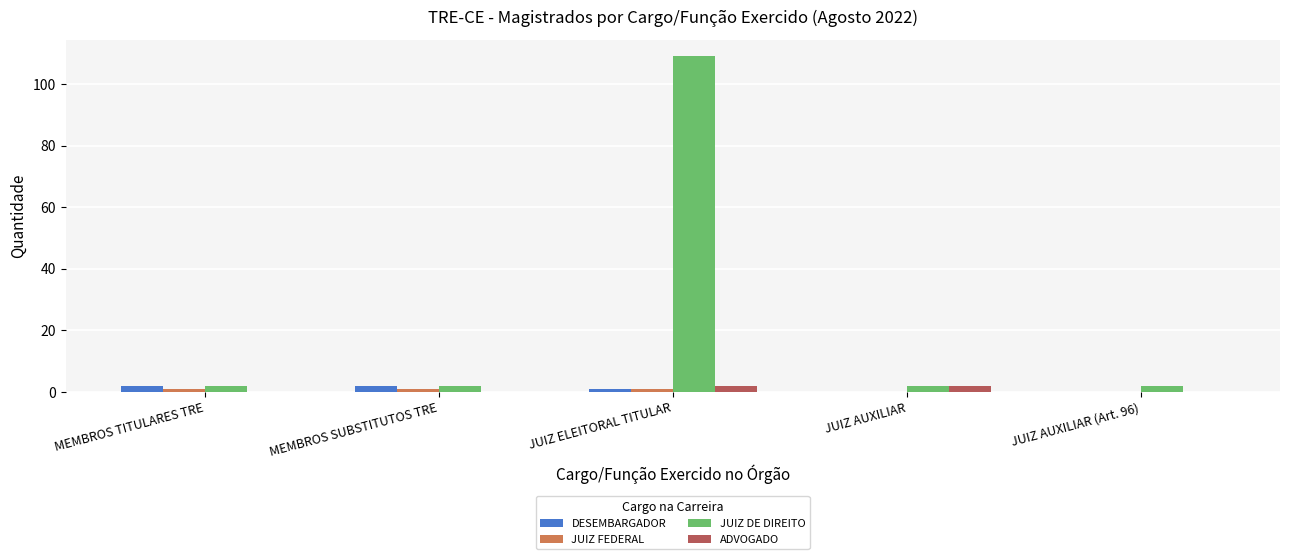

True or false: ADVOGADO has a value of 0 at MEMBROS TITULARES TRE.

True